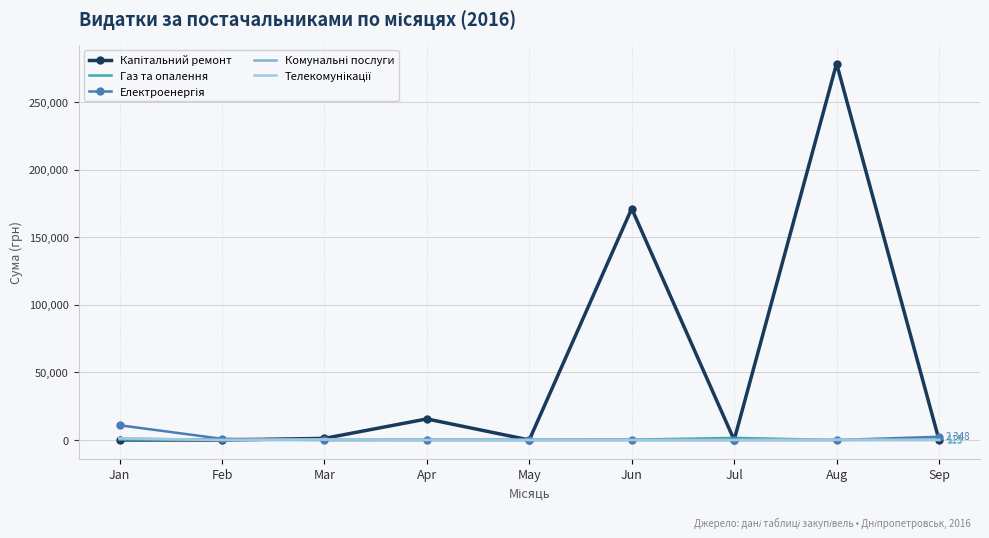

At which label does Газ та опалення first exceed 105?

Jan